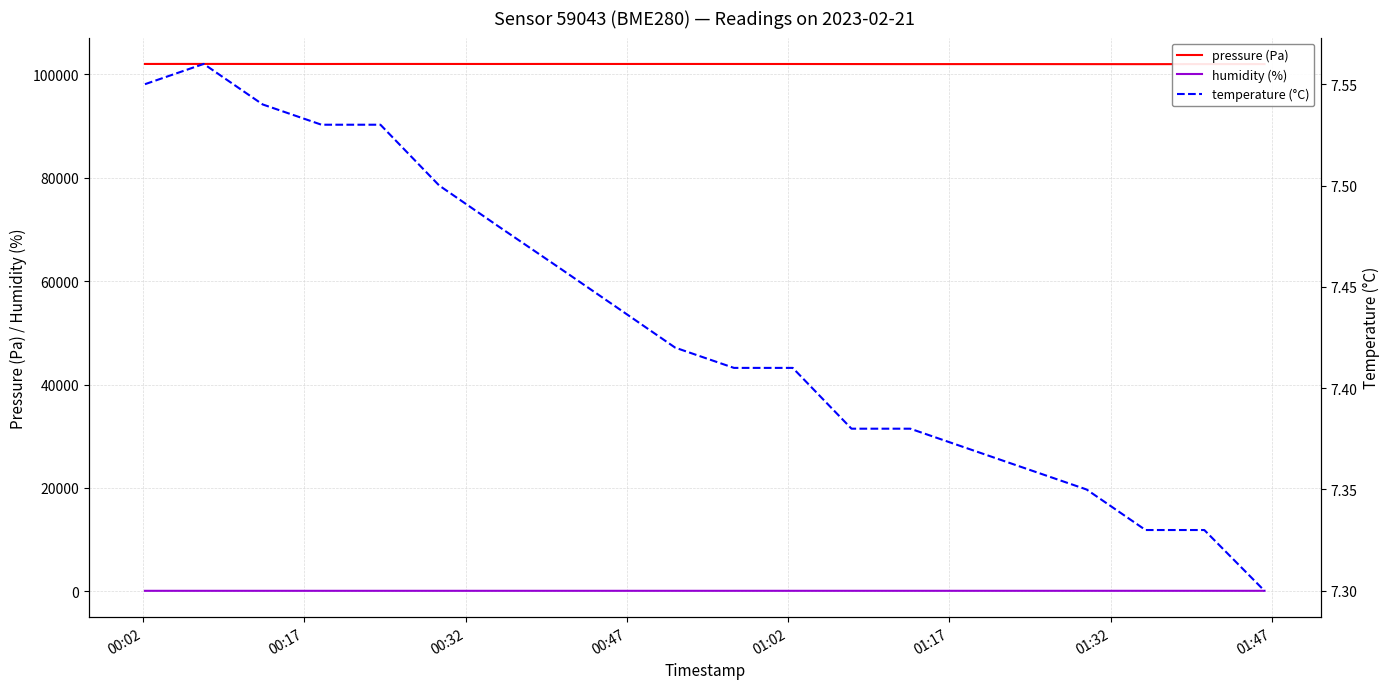

What is the lowest value of the pressure (Pa) series?

101964.8